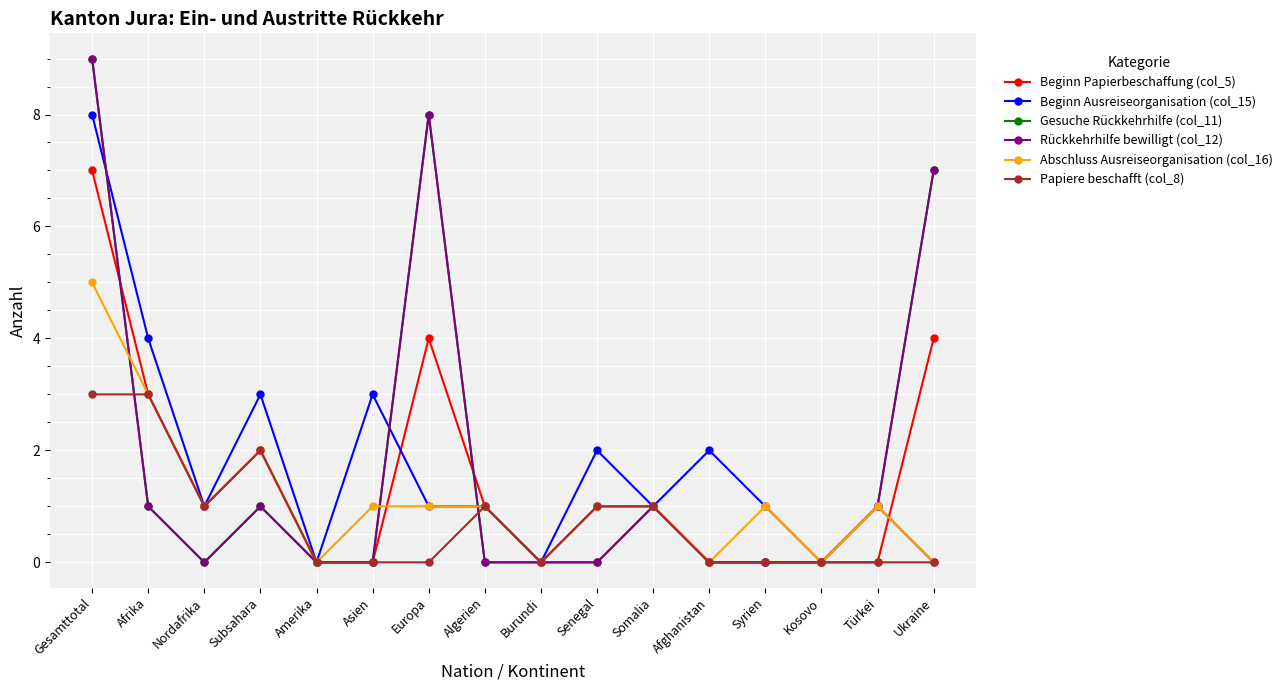

Reading left to right, what are all the values shown in this chart?

Beginn Papierbeschaffung (col_5): Gesamttotal=7	Afrika=3	Nordafrika=1	Subsahara=2	Amerika=0	Asien=0	Europa=4	Algerien=1	Burundi=0	Senegal=1	Somalia=1	Afghanistan=0	Syrien=0	Kosovo=0	Türkei=0	Ukraine=4
Beginn Ausreiseorganisation (col_15): Gesamttotal=8	Afrika=4	Nordafrika=1	Subsahara=3	Amerika=0	Asien=3	Europa=1	Algerien=1	Burundi=0	Senegal=2	Somalia=1	Afghanistan=2	Syrien=1	Kosovo=0	Türkei=1	Ukraine=0
Gesuche Rückkehrhilfe (col_11): Gesamttotal=9	Afrika=1	Nordafrika=0	Subsahara=1	Amerika=0	Asien=0	Europa=8	Algerien=0	Burundi=0	Senegal=0	Somalia=1	Afghanistan=0	Syrien=0	Kosovo=0	Türkei=1	Ukraine=7
Rückkehrhilfe bewilligt (col_12): Gesamttotal=9	Afrika=1	Nordafrika=0	Subsahara=1	Amerika=0	Asien=0	Europa=8	Algerien=0	Burundi=0	Senegal=0	Somalia=1	Afghanistan=0	Syrien=0	Kosovo=0	Türkei=1	Ukraine=7
Abschluss Ausreiseorganisation (col_16): Gesamttotal=5	Afrika=3	Nordafrika=1	Subsahara=2	Amerika=0	Asien=1	Europa=1	Algerien=1	Burundi=0	Senegal=1	Somalia=1	Afghanistan=0	Syrien=1	Kosovo=0	Türkei=1	Ukraine=0
Papiere beschafft (col_8): Gesamttotal=3	Afrika=3	Nordafrika=1	Subsahara=2	Amerika=0	Asien=0	Europa=0	Algerien=1	Burundi=0	Senegal=1	Somalia=1	Afghanistan=0	Syrien=0	Kosovo=0	Türkei=0	Ukraine=0